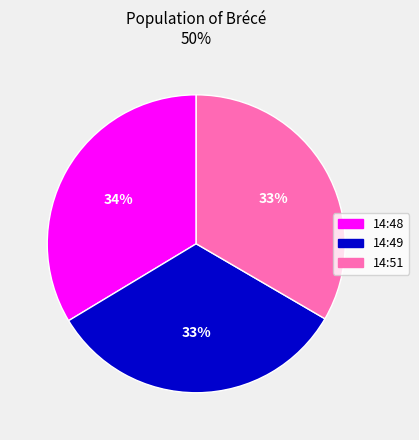

Does any single category account for the majority?

No